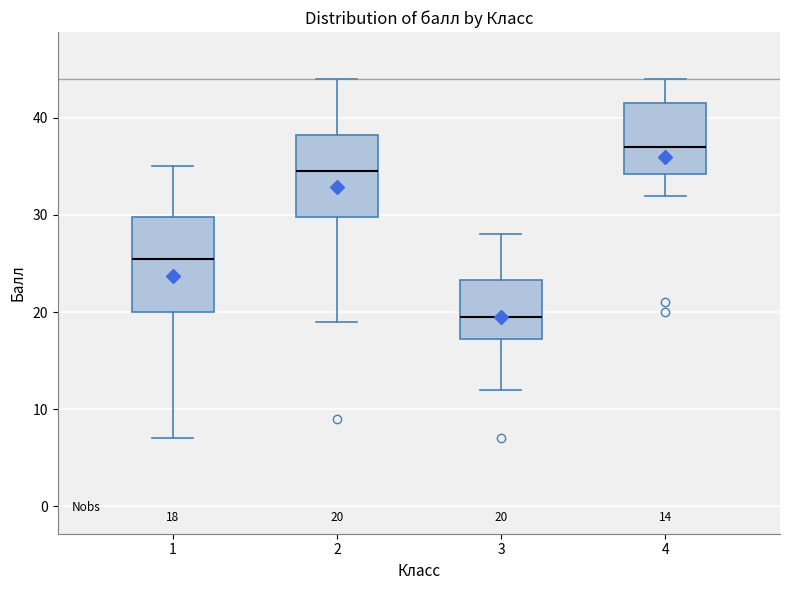

Comparing the boxes themselves (not the whiskers), which one is the tallest?

1